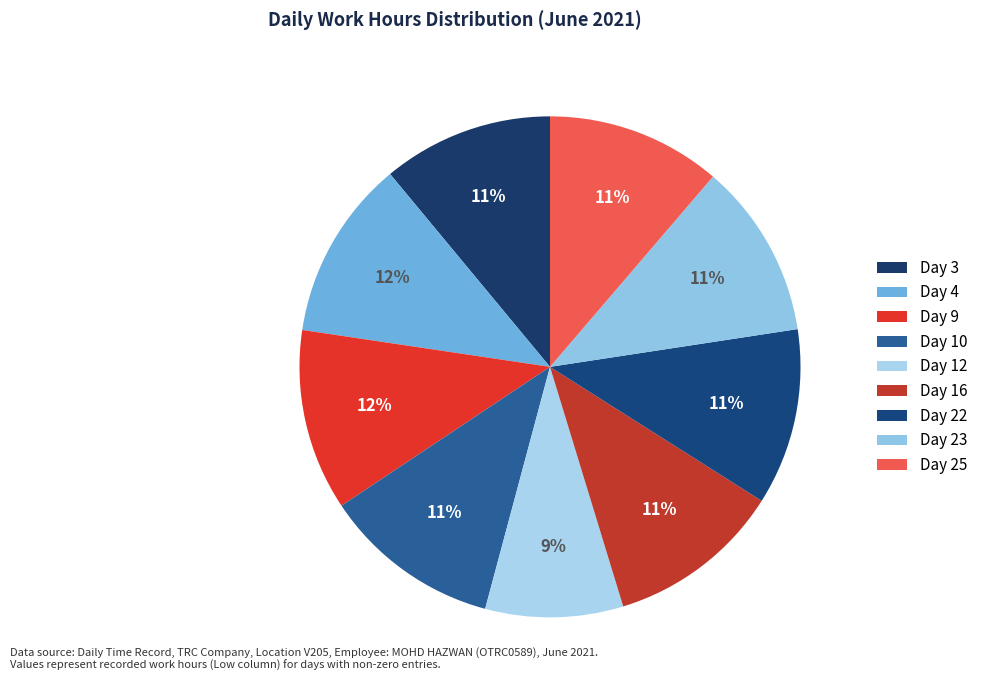

To the nearest percent, what is the difference between the largest and smallest slice percentages?

3%